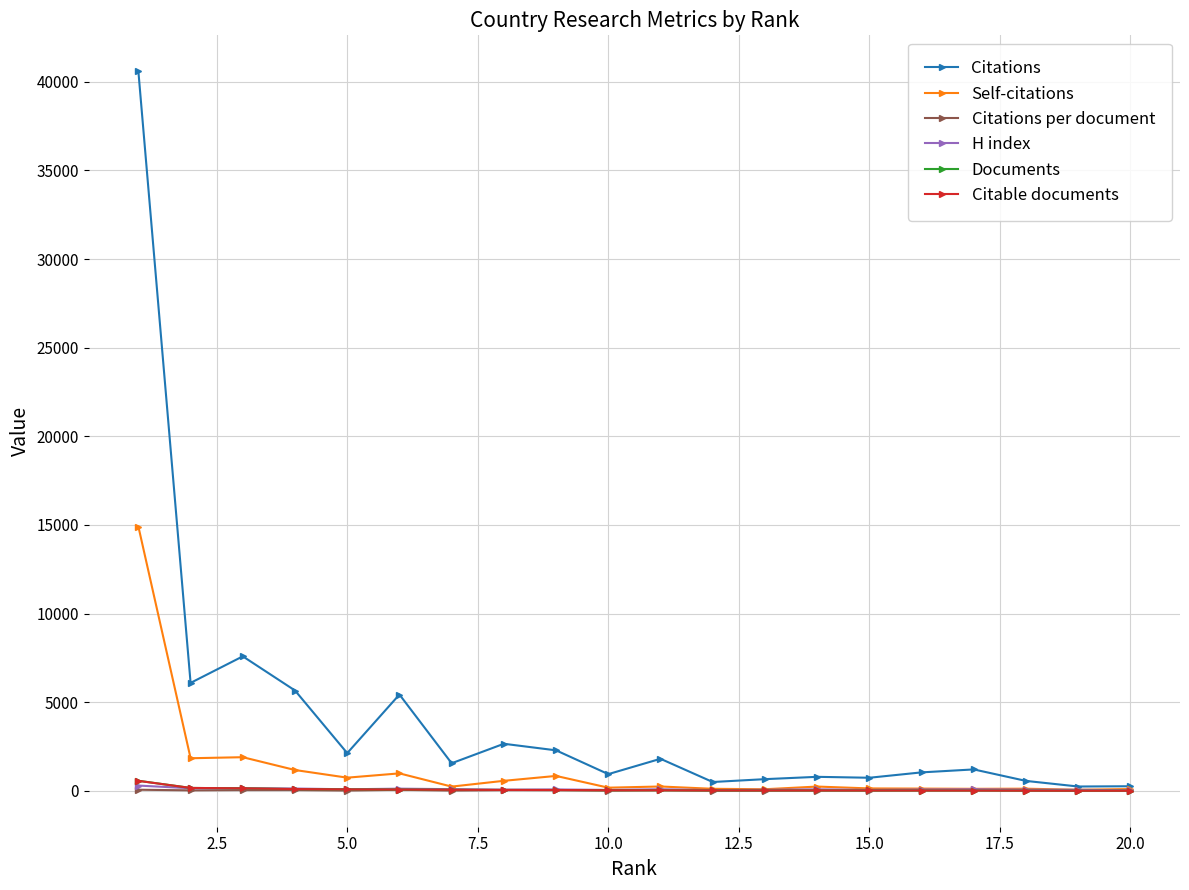

How many lines are shown in the chart?

6